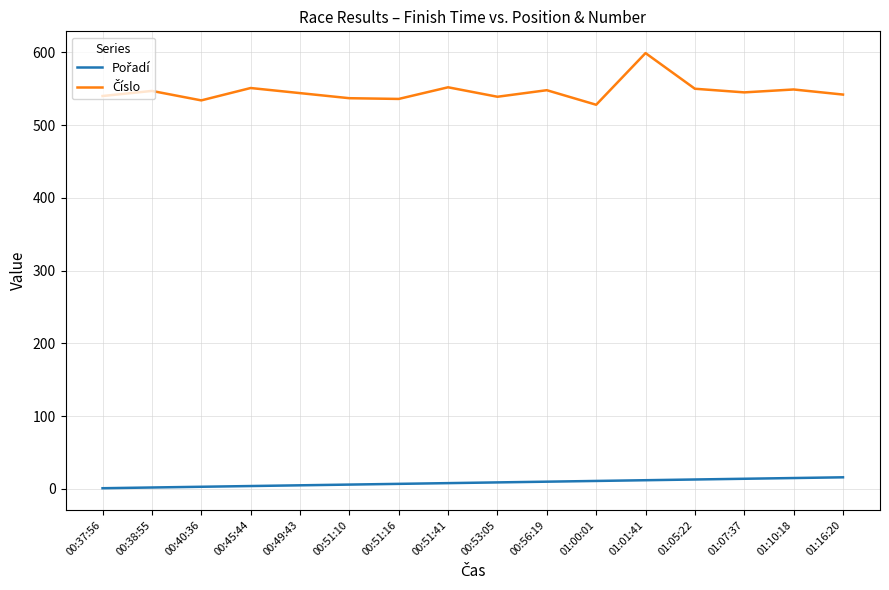

What is the maximum value shown in the chart?

599